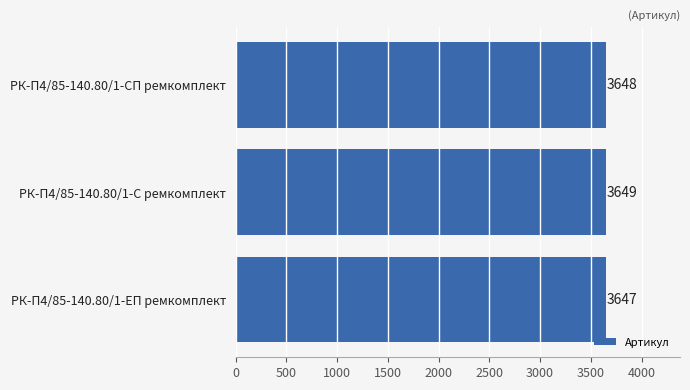

True or false: the data shows 3647 at РК-П4/85-140.80/1-ЕП ремкомплект.

True